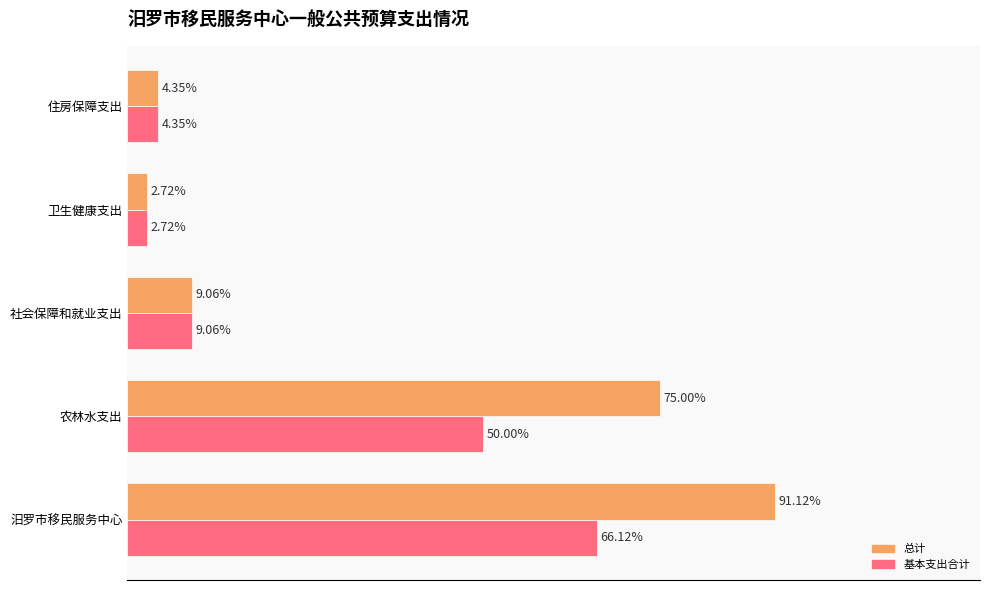

What are all the series names shown in the legend?

总计, 基本支出合计